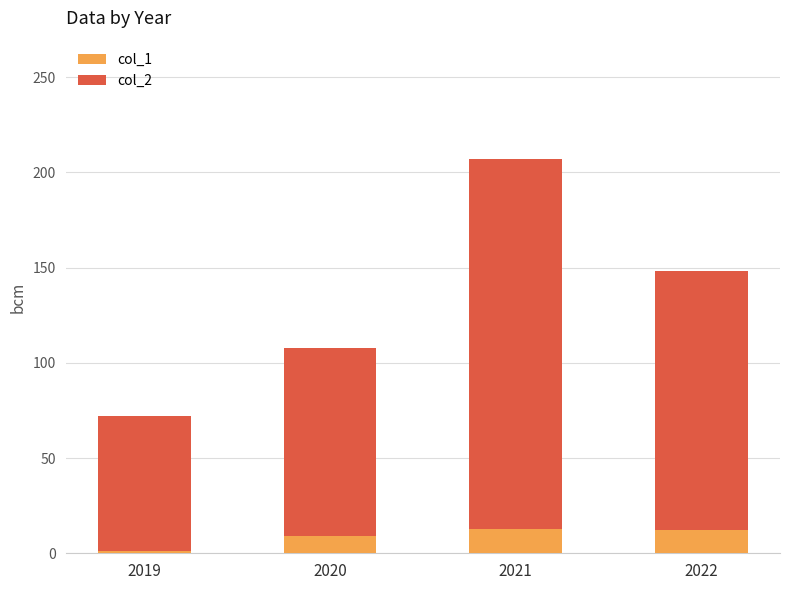

How many categories are shown in the chart?

4